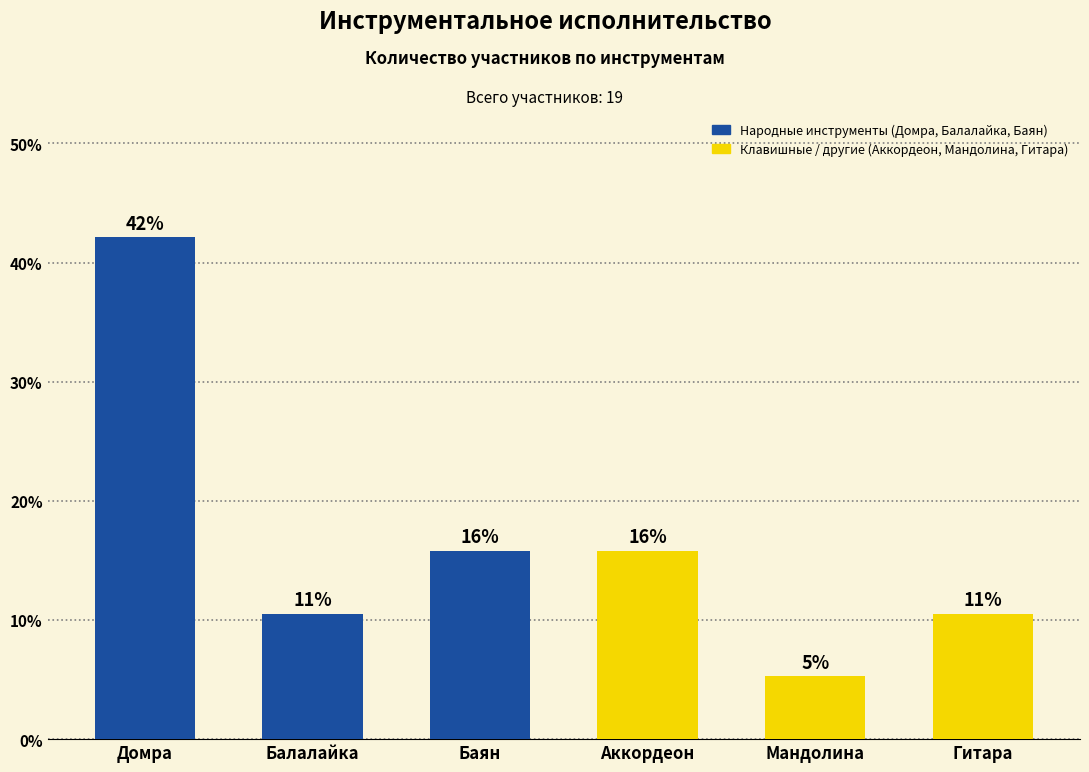

Which has a higher value, Гитара or Баян?

Баян